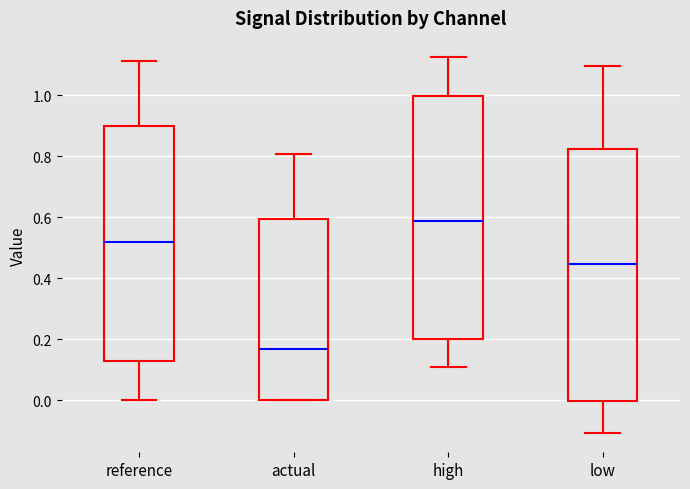

Reading left to right, read every box against the y-axis: the position of its median line, the range the box covers, and the ends of its whiskers. The values are not printed on the chart, so give them approximately, as read against the axis.

reference: median 0.52, box 0.12 to 0.90, whiskers 0.00 to 1.12
actual: median 0.16, box 0.00 to 0.60, whiskers 0.00 to 0.80
high: median 0.58, box 0.20 to 1.00, whiskers 0.10 to 1.12
low: median 0.44, box 0.00 to 0.82, whiskers -0.10 to 1.10